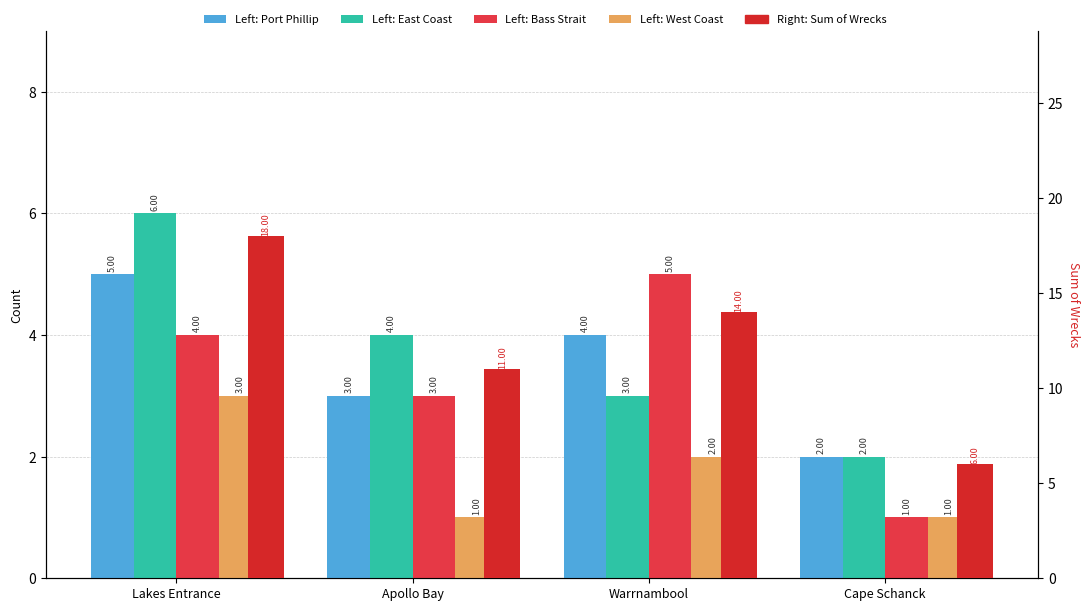

What is the label of the 1st bar from the left?

Lakes Entrance